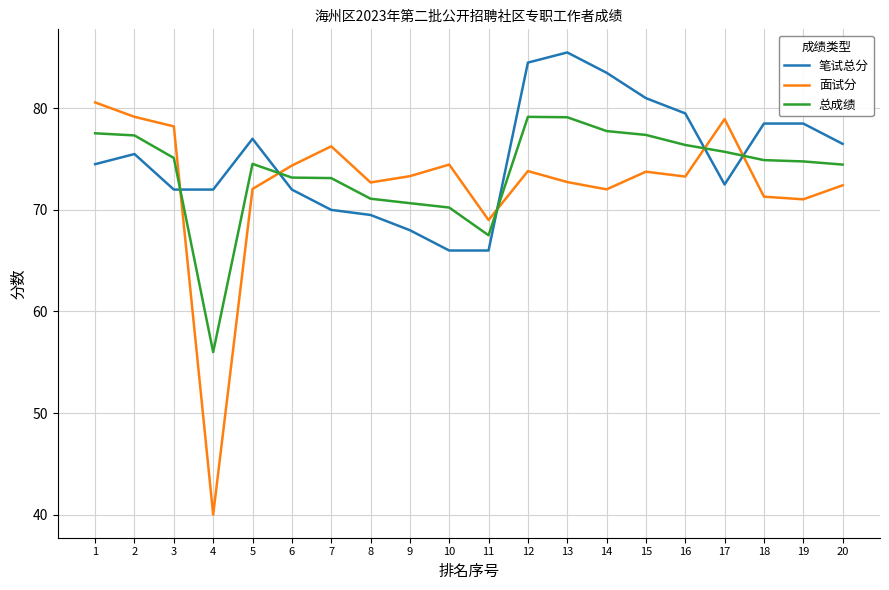

Read the 总成绩 value at 13.

79.1